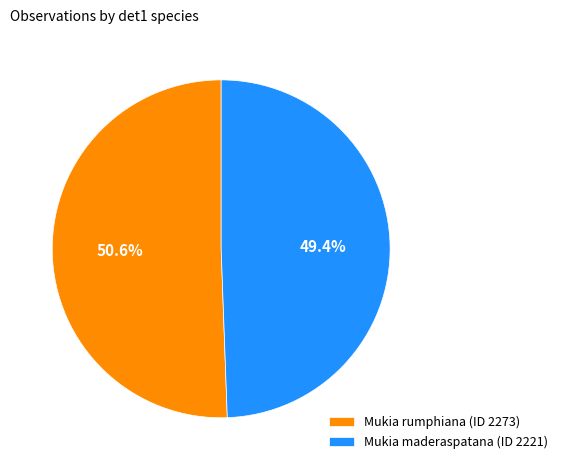

Is Mukia maderaspatana (ID 2221) the majority of the pie?

No